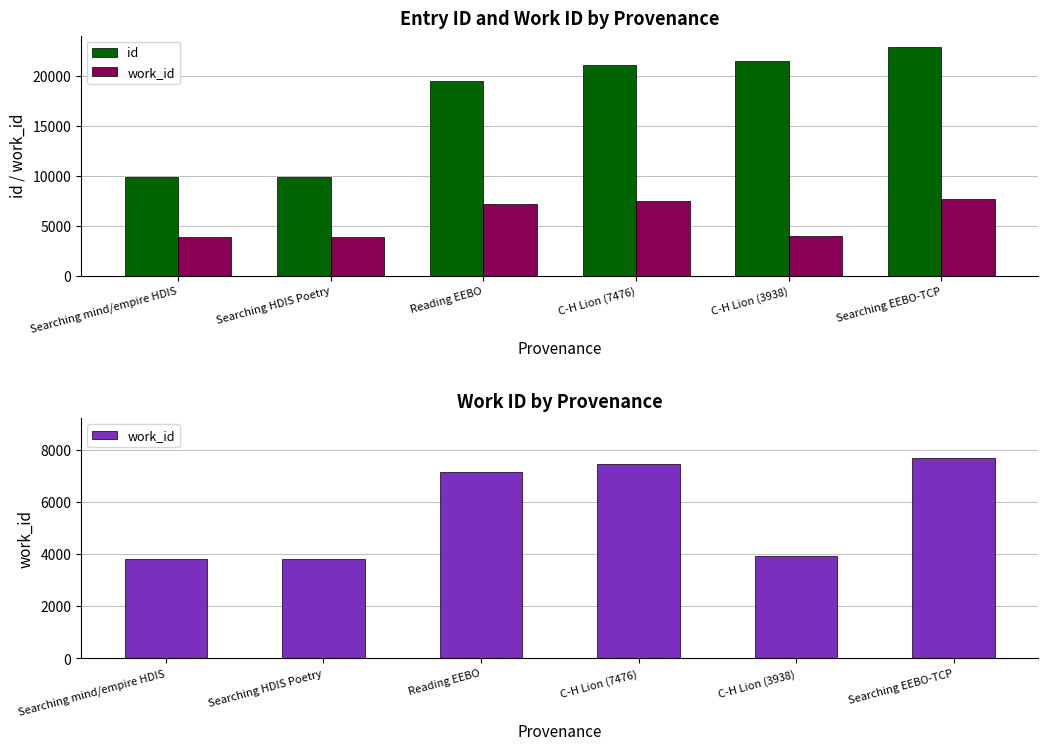

List the labels in order of id value, smallest first.

Searching mind/empire HDIS, Searching HDIS Poetry, Reading EEBO, C-H Lion (7476), C-H Lion (3938), Searching EEBO-TCP